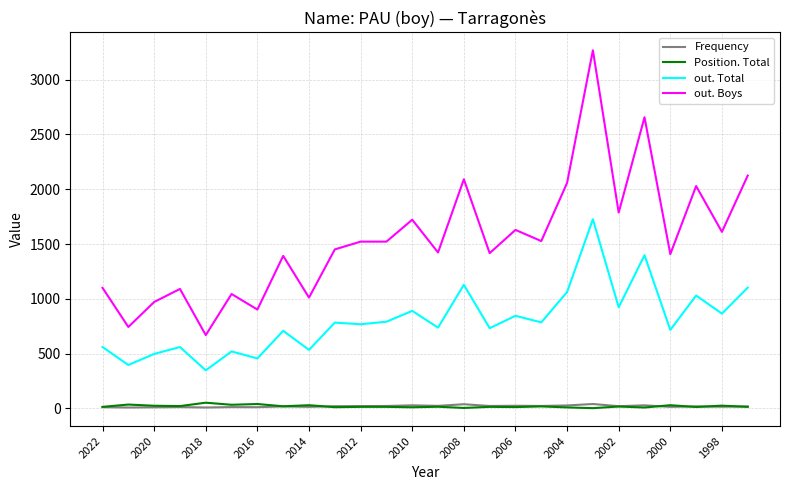

Which series has the widest spread of values?

out. Boys